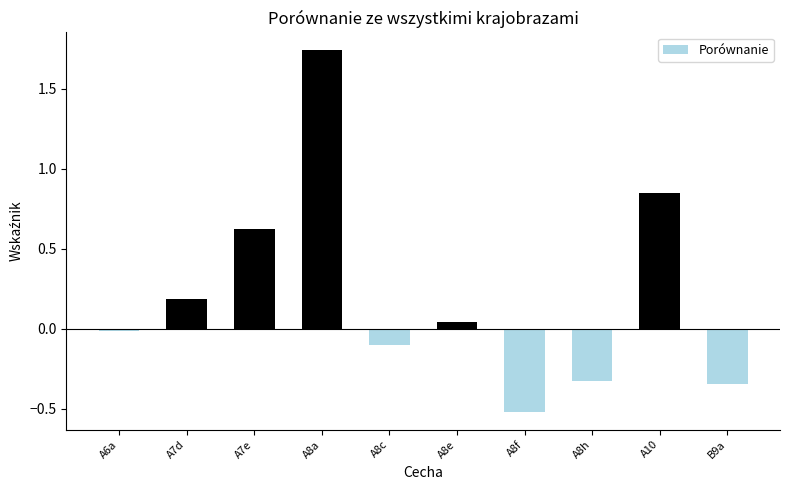

What position from the right is A8h?

3